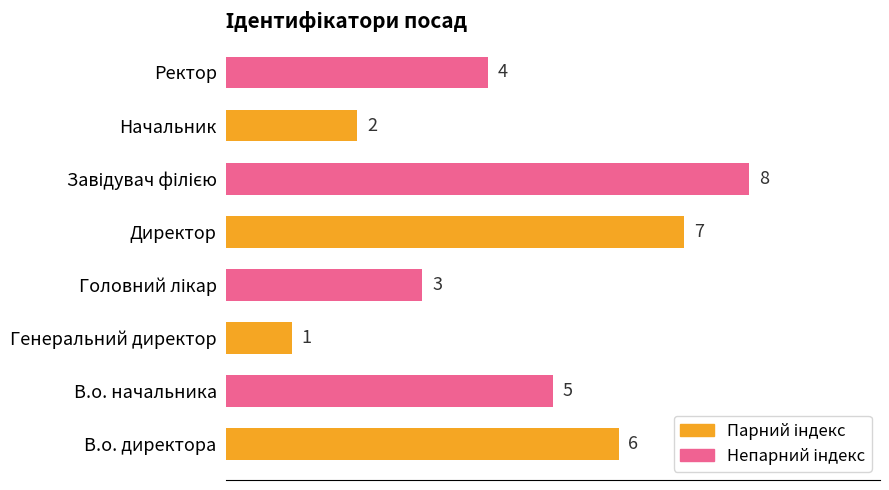

What is the ratio of the value at Ректор to the value at Директор?

0.6